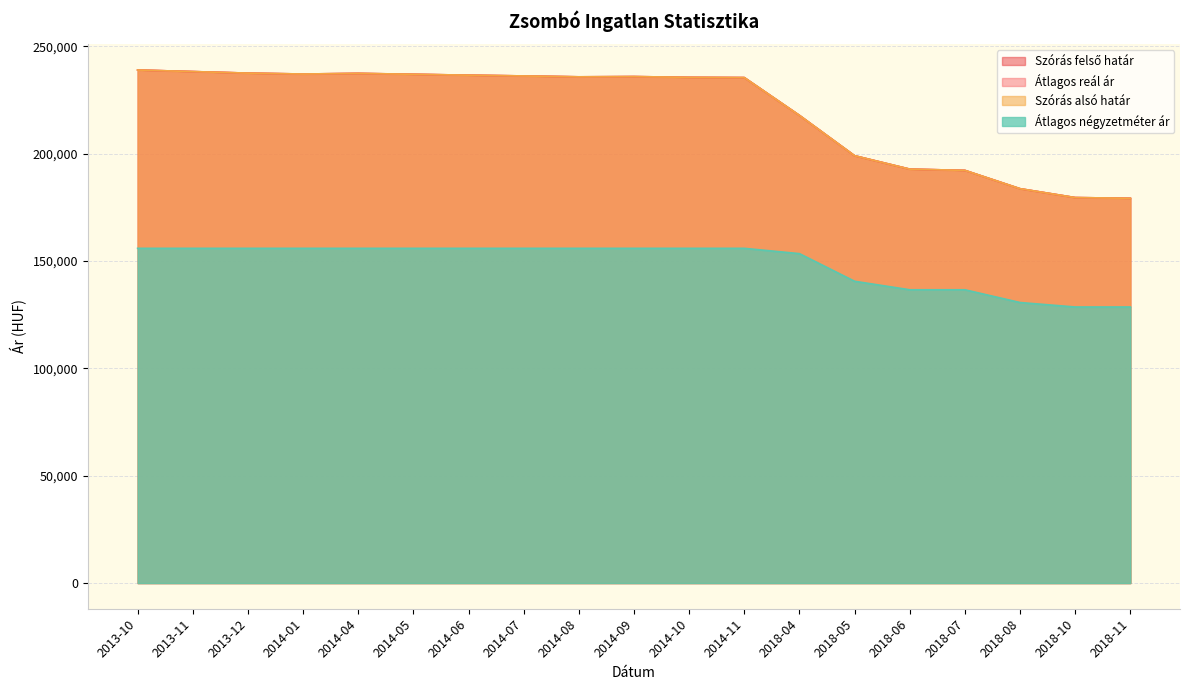

At how many categories does at least one series exceed 198354?

14